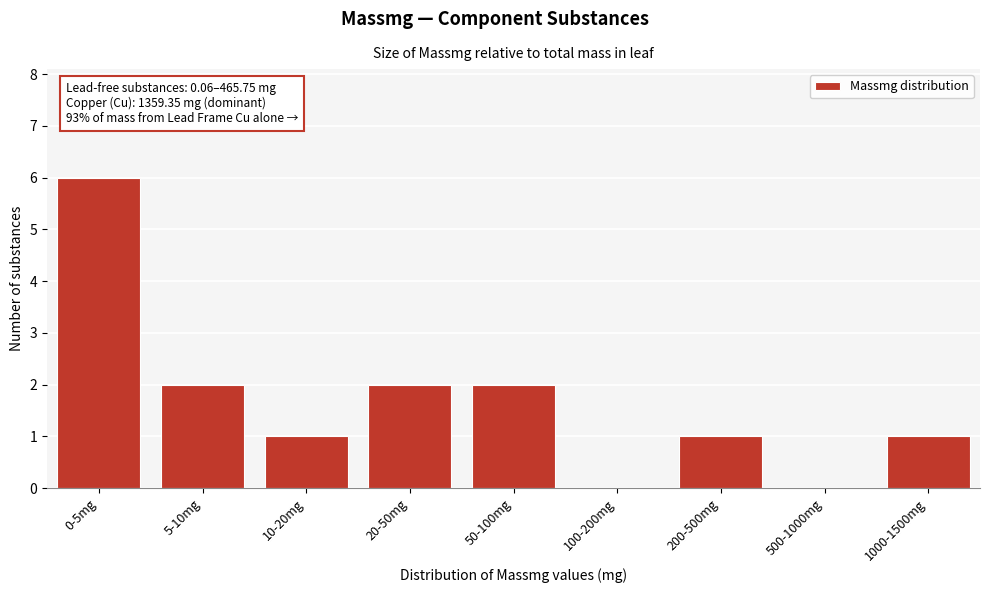

Reading right to left, transcribe all the data shown in this chart.

1000-1500mg=1	500-1000mg=0	200-500mg=1	100-200mg=0	50-100mg=2	20-50mg=2	10-20mg=1	5-10mg=2	0-5mg=6